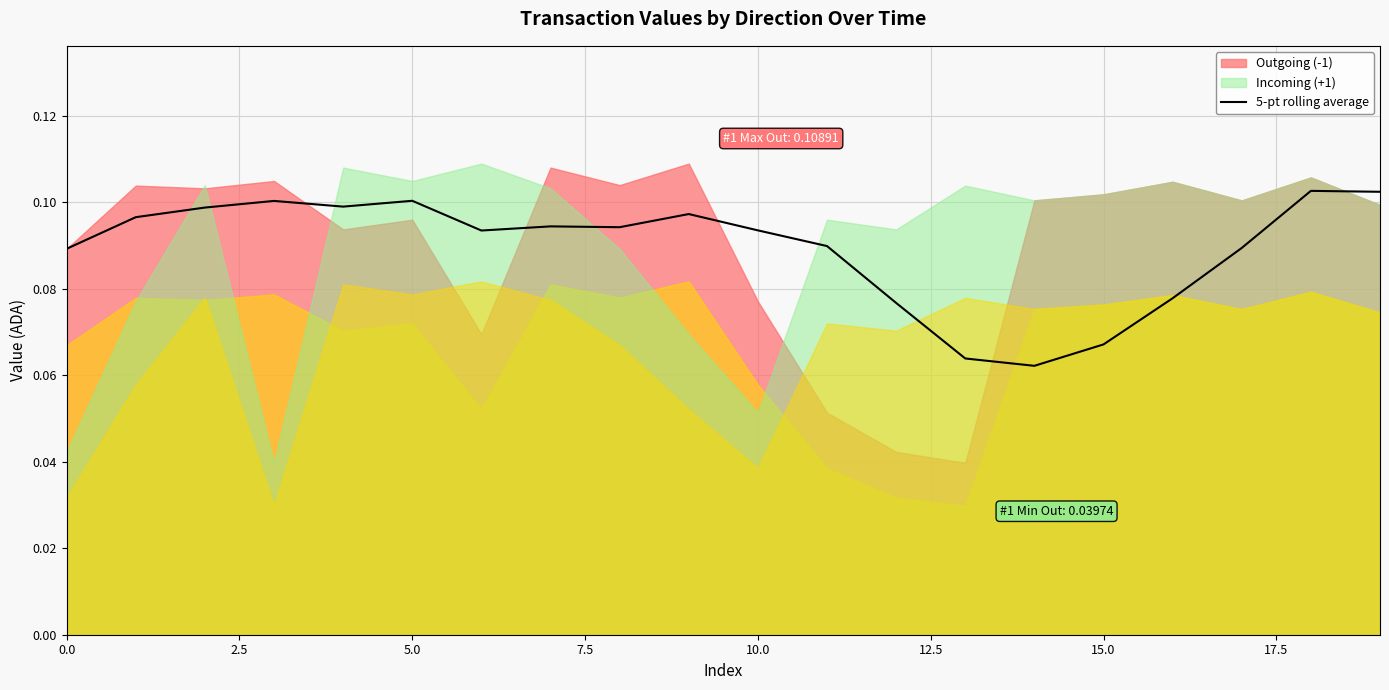

At which label is the value closest to 0?

14